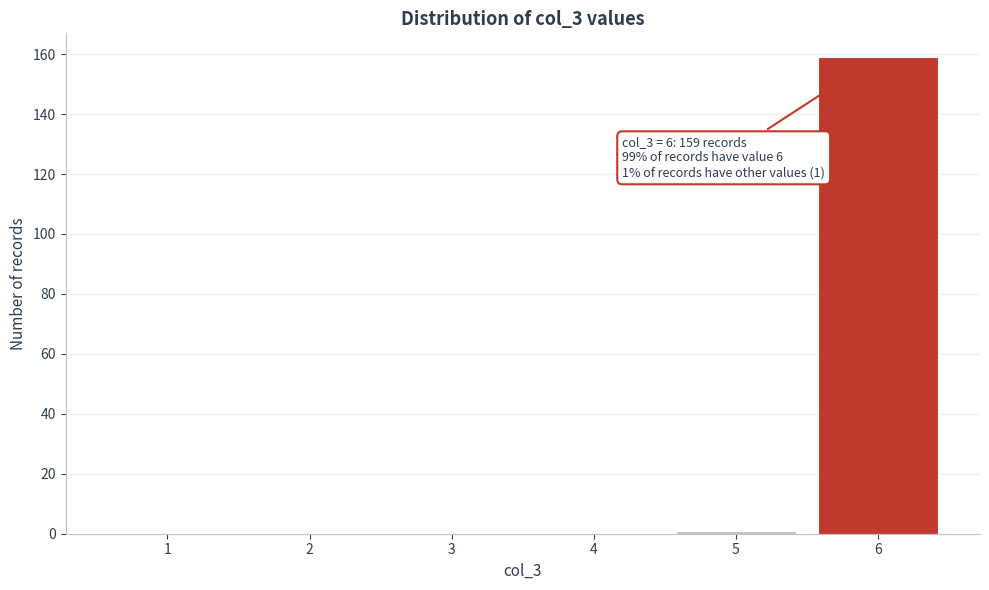

Reading left to right, what are all the values shown in this chart?

1=0	2=0	3=0	4=0	5=1	6=159